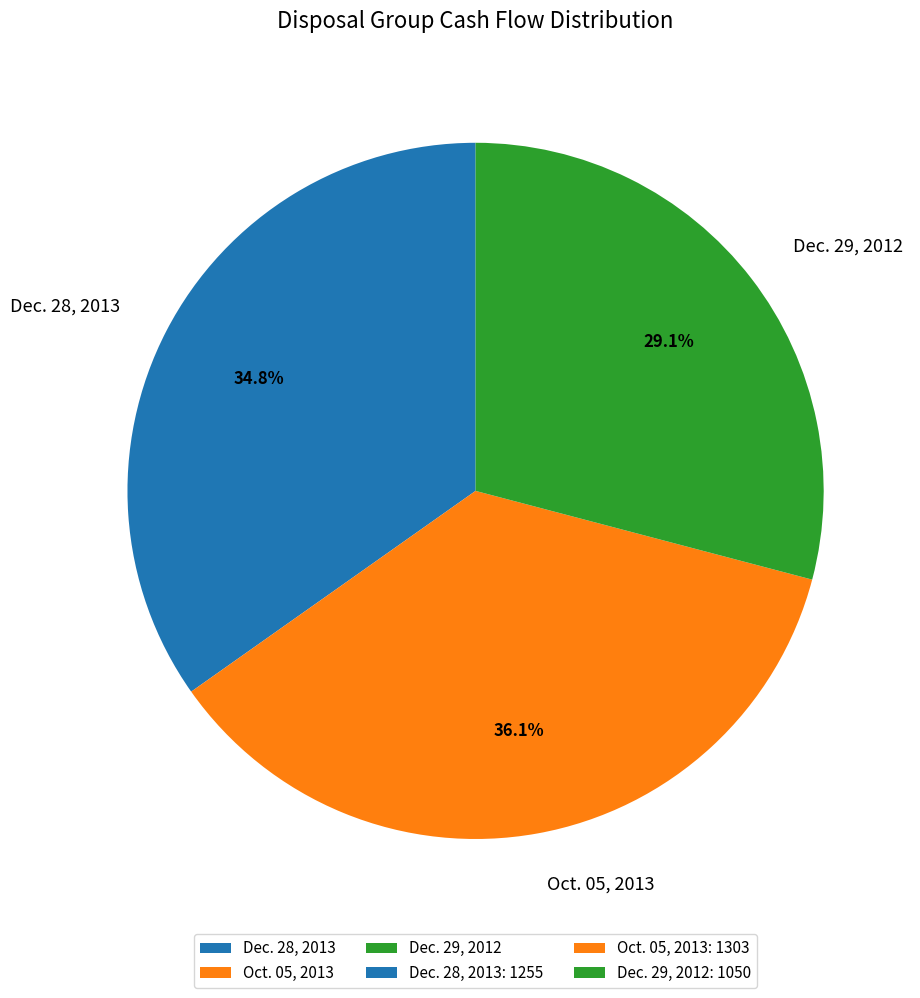

To the nearest percent, what portion does Dec. 29, 2012 represent?

29%